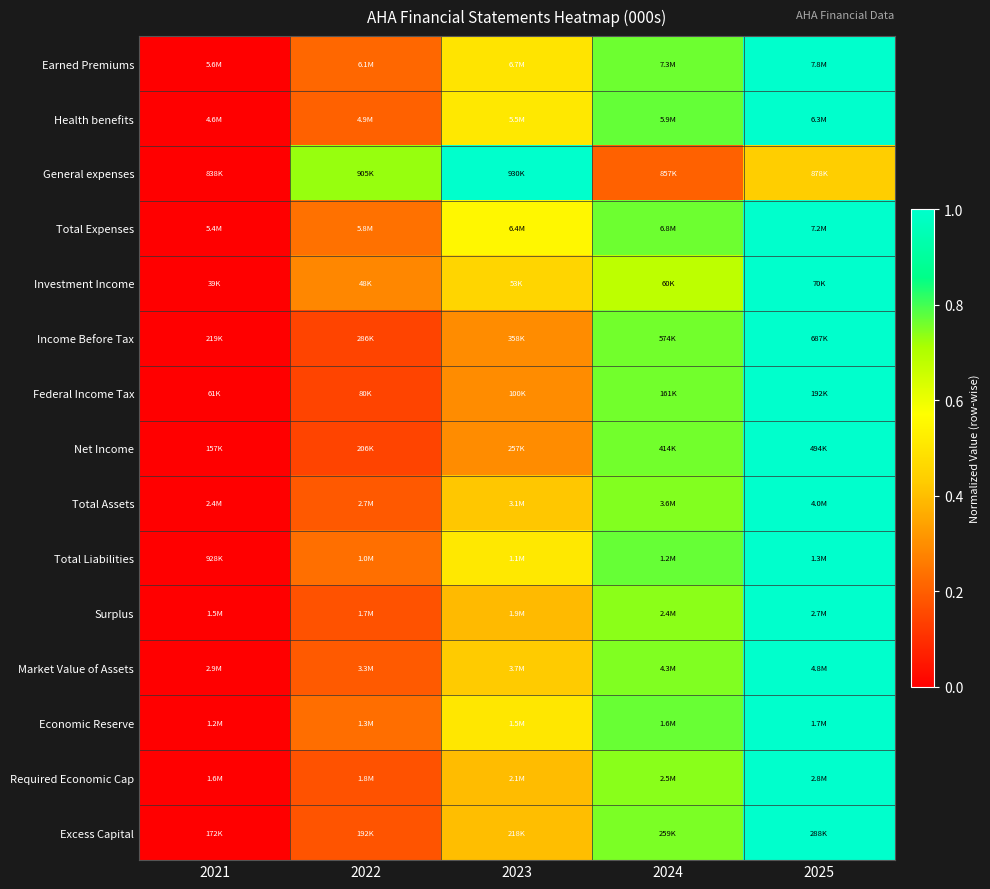

At which category is the sum across all series the highest?

2025